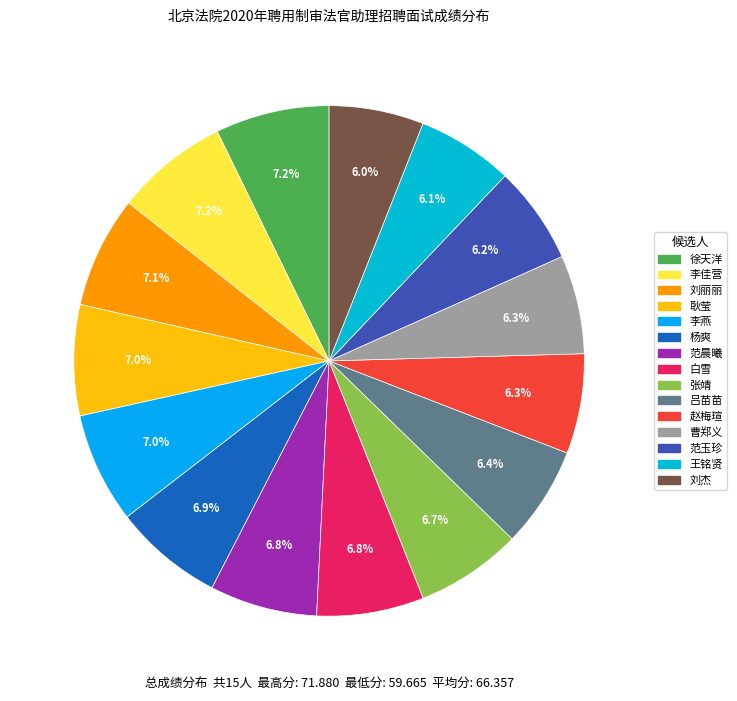

Combined, do 李佳营 and 刘丽丽 account for over 50%?

No